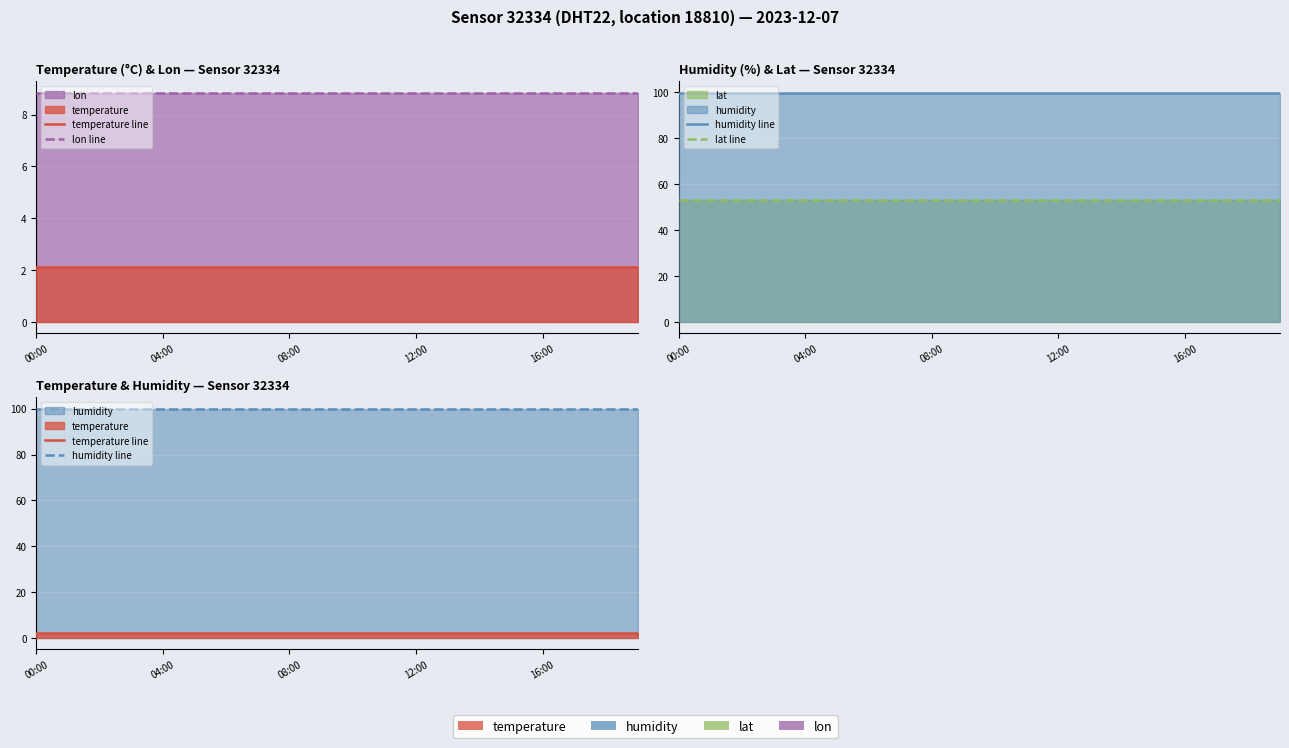

True or false: humidity line and lat line cross at least once.

False